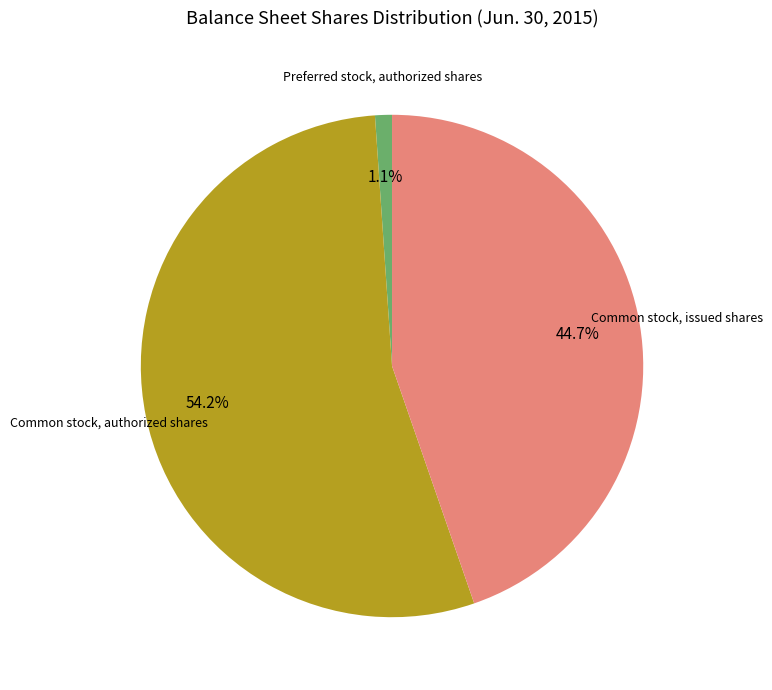

Which has a higher value, Common stock, issued shares or Common stock, authorized shares?

Common stock, authorized shares